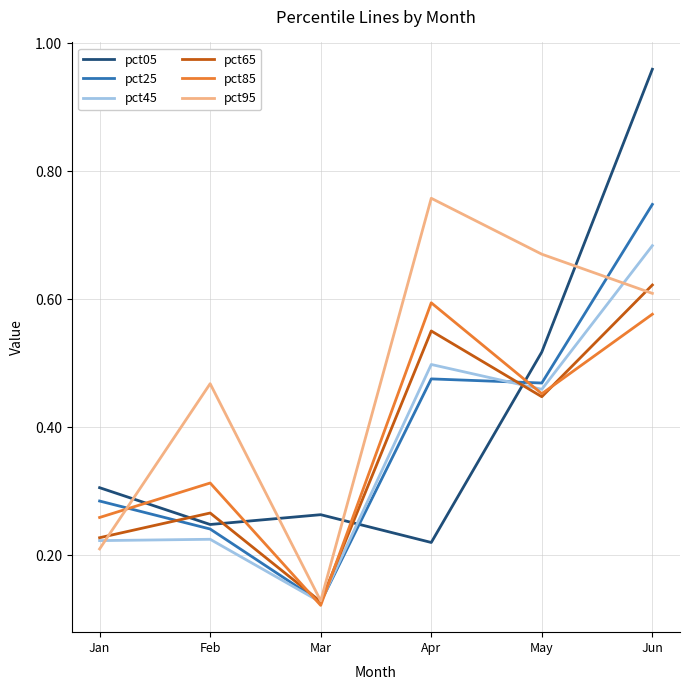

At which category does the chart reach its minimum across all series?

Mar